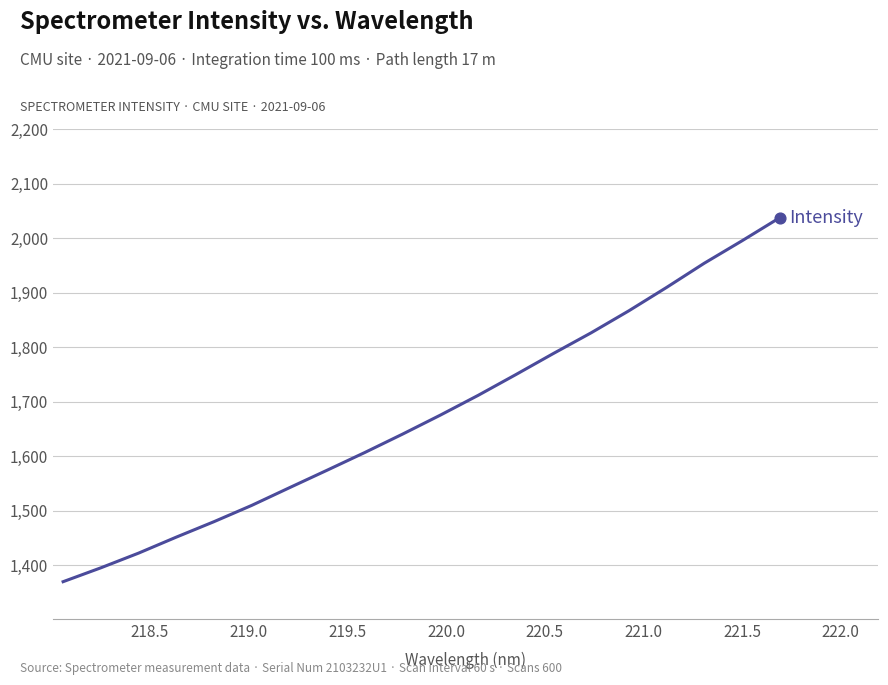

What is the difference between the maximum and minimum values?

668.0